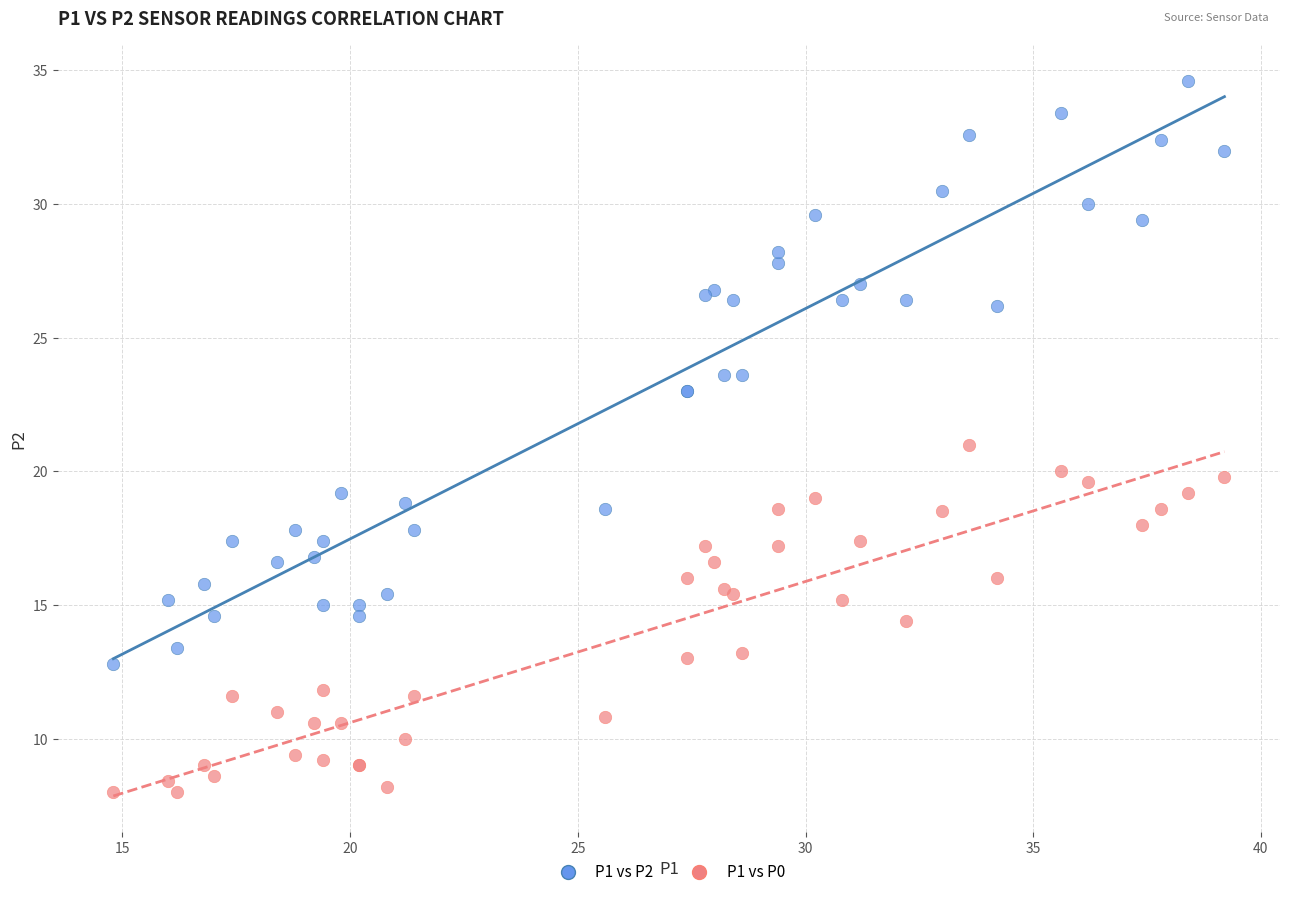

Which series contains the lowest Y value?

P1 vs P0